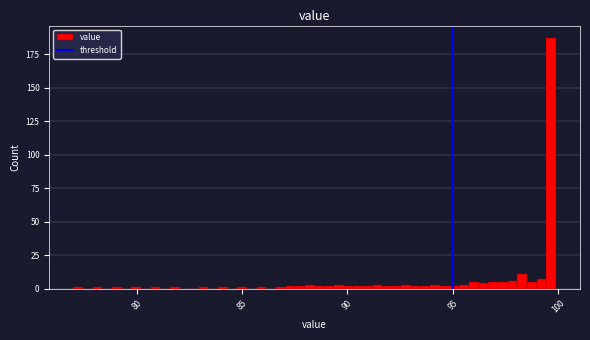

Around what value on the x-axis is the tallest bar? Give the approximate position of its centre, as read against the axis.

99.5